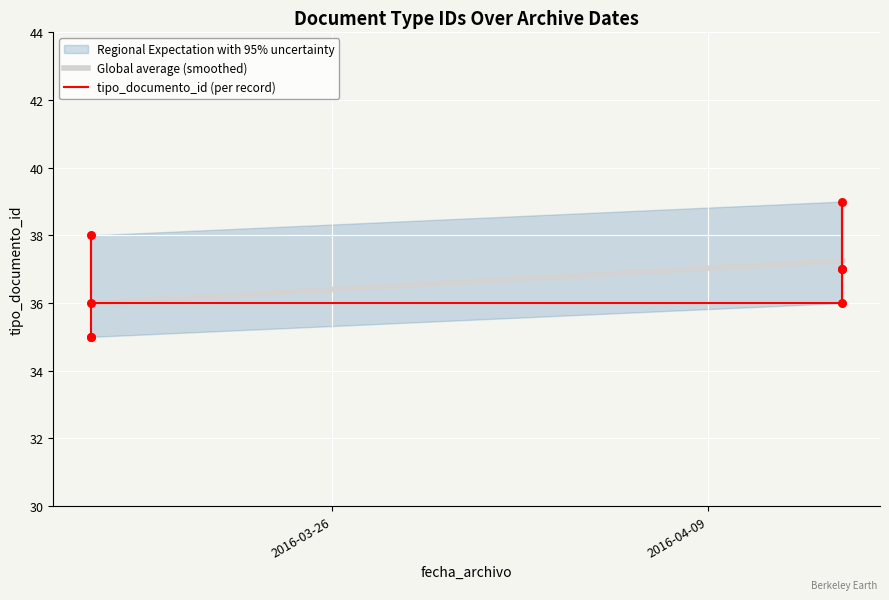

What is the ratio of the value at 2016-03-17 to the value at 2016-04-14?

1.0